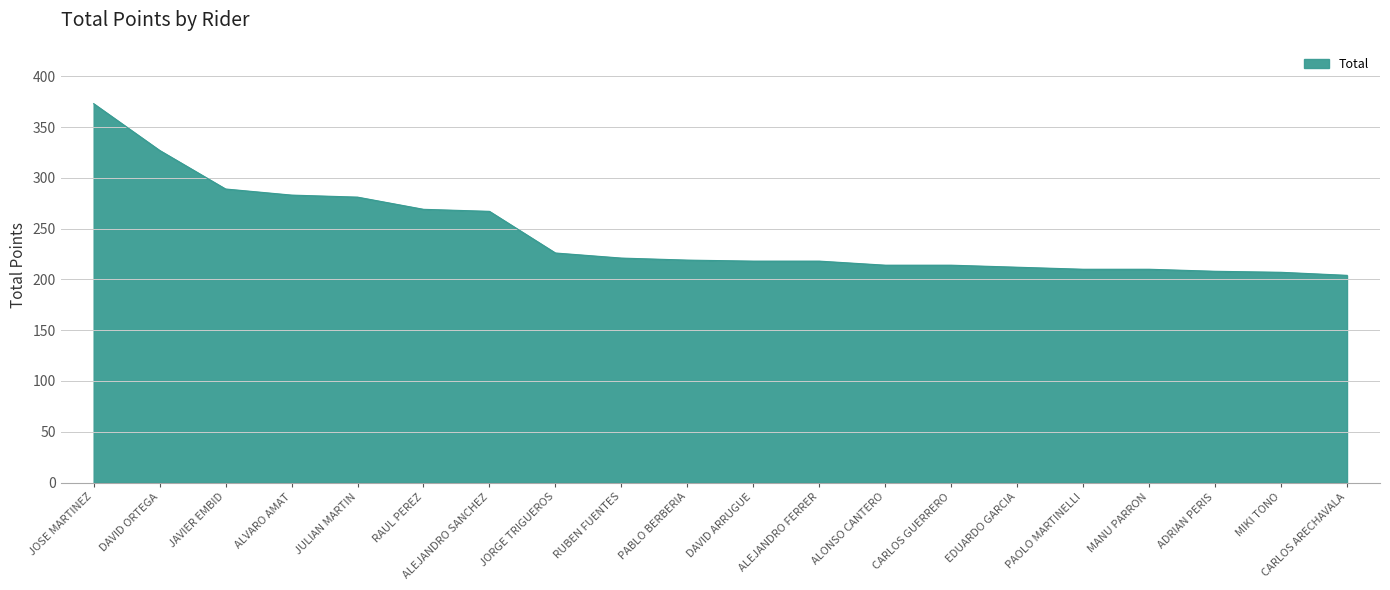

True or false: the data shows 158 at RAUL PEREZ.

False